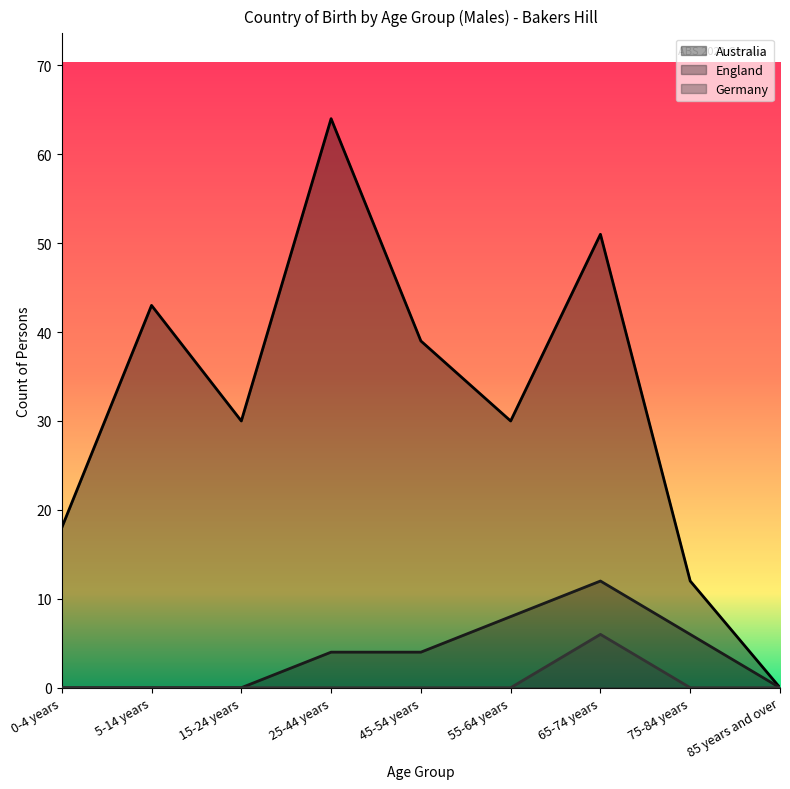

The value of England at 75-84 years is 6. True or false?

True